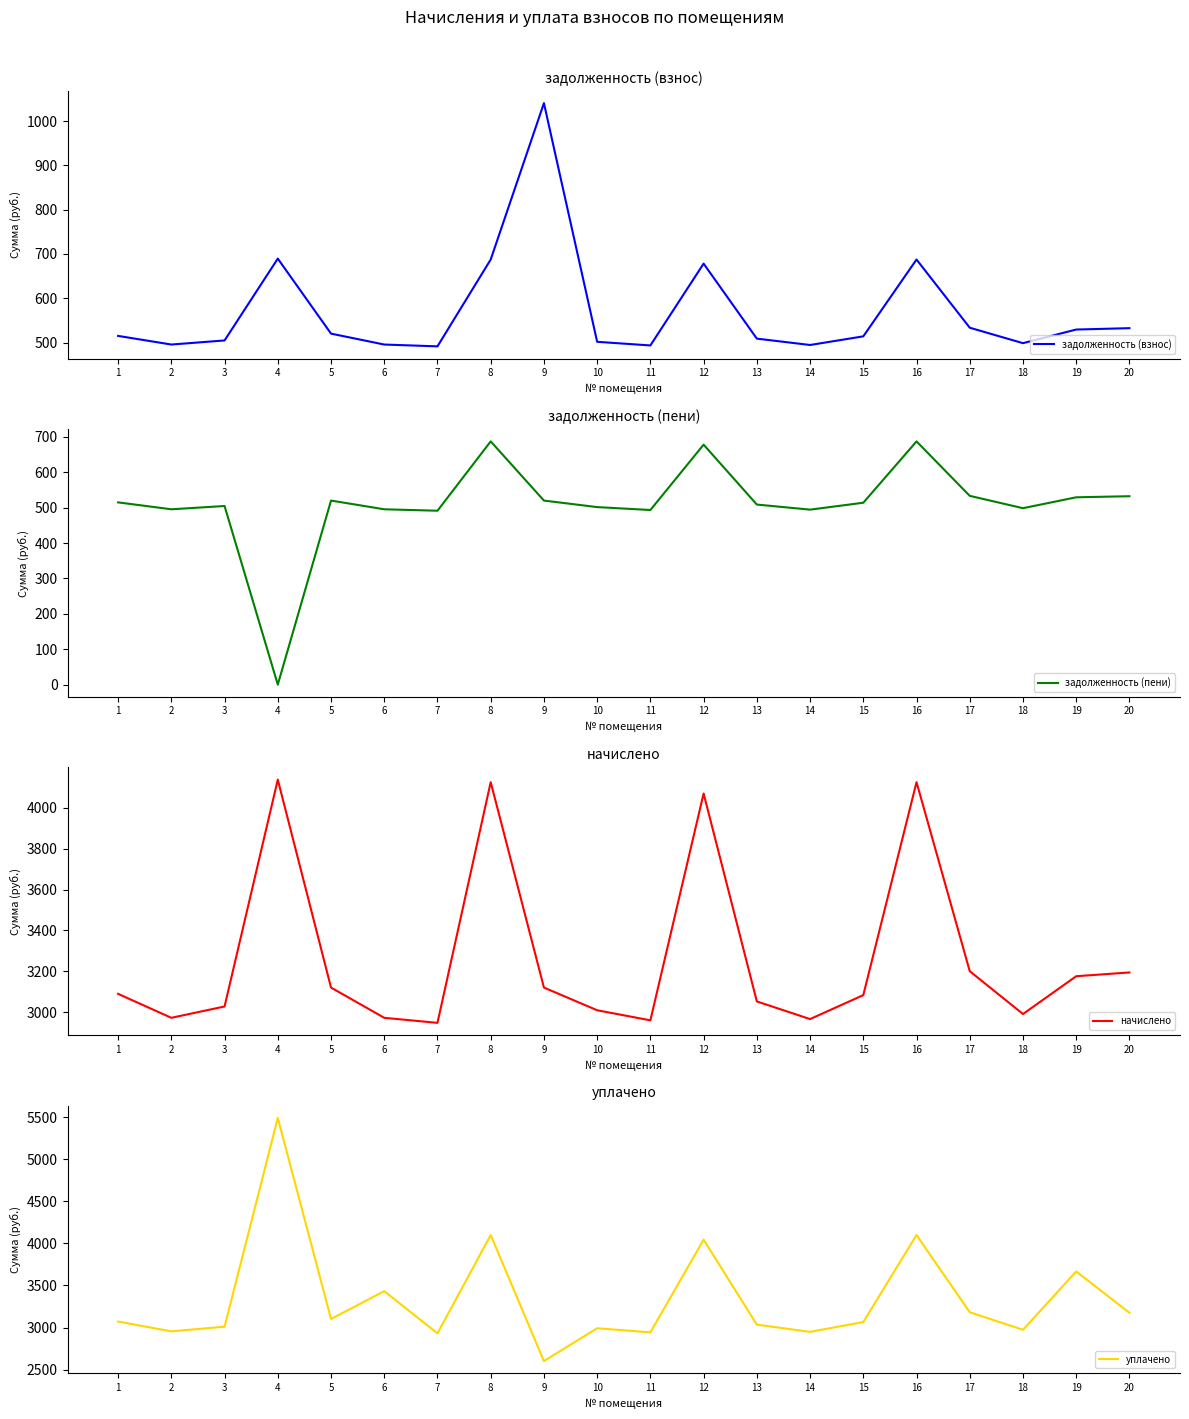

How many data points in задолженность (пени) are above 514?

10